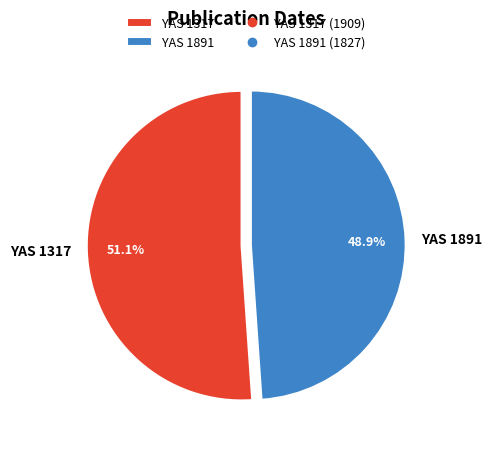

Which category has the biggest portion of the pie?

YAS 1317